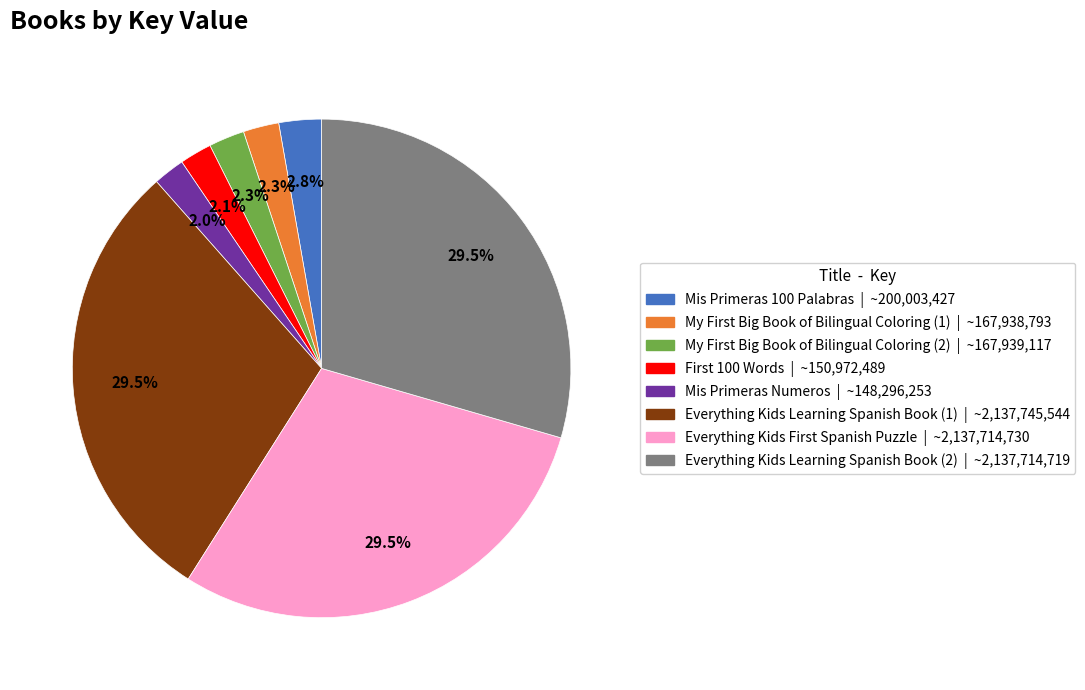

What portion of the pie excludes Mis Primeras 100 Palabras?

97.2%